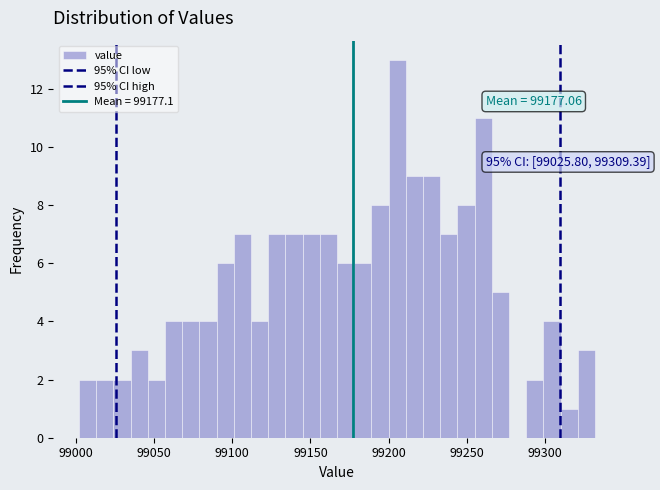

Around what value on the x-axis is the tallest bar? Give the approximate position of its centre, as read against the axis.

99205